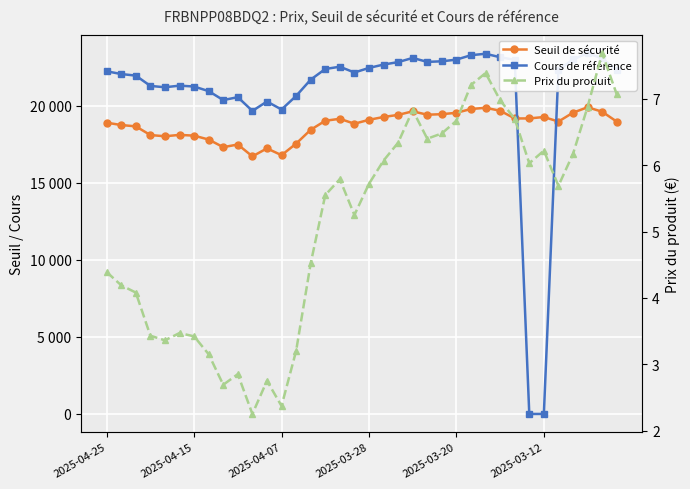

Where is Cours de référence nearest to the value 11709?

10